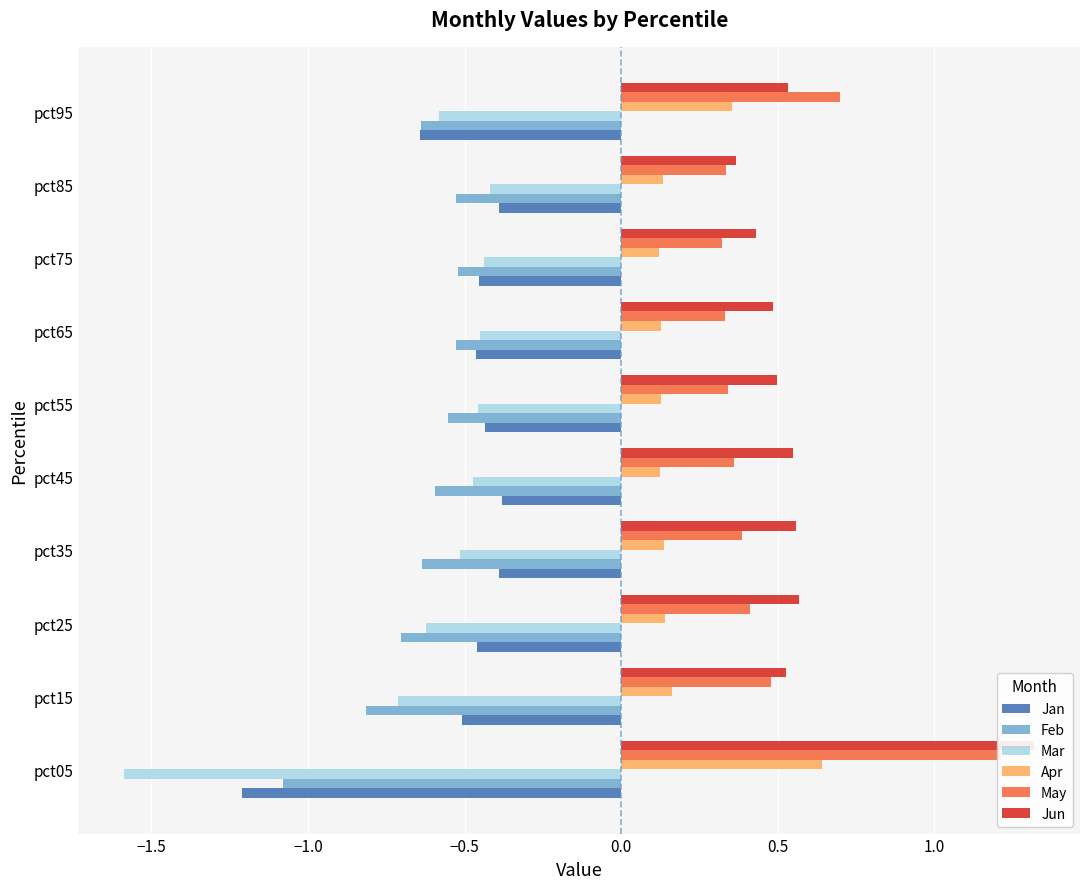

The value of Mar at pct05 is -1.6. True or false?

True